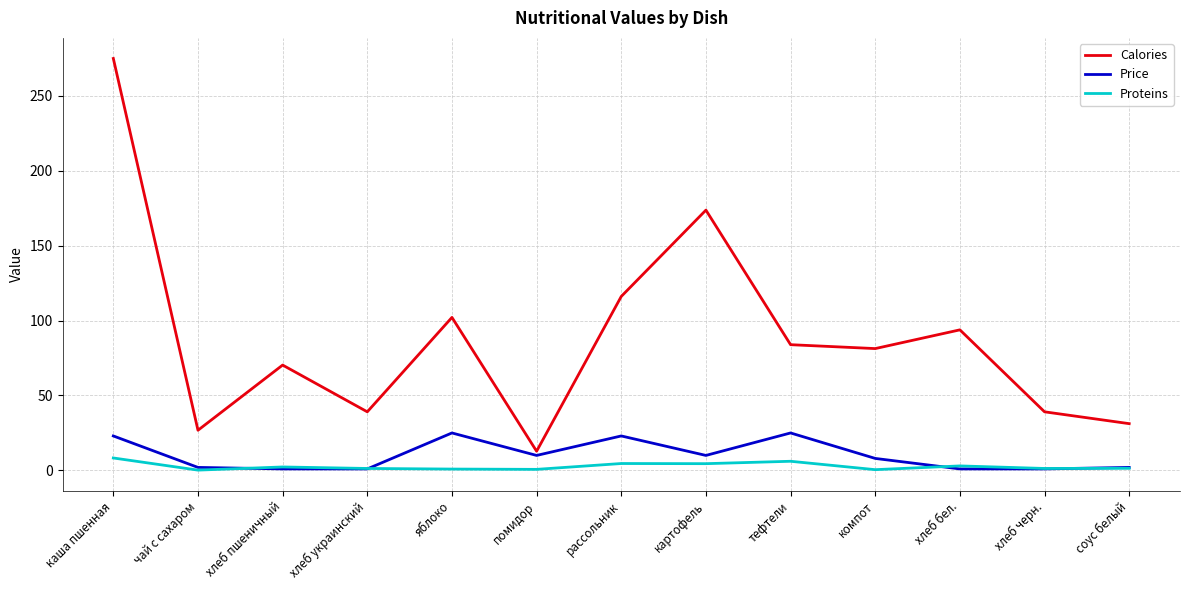

Is it true that Calories equals 162.7 at хлеб бел.?

False